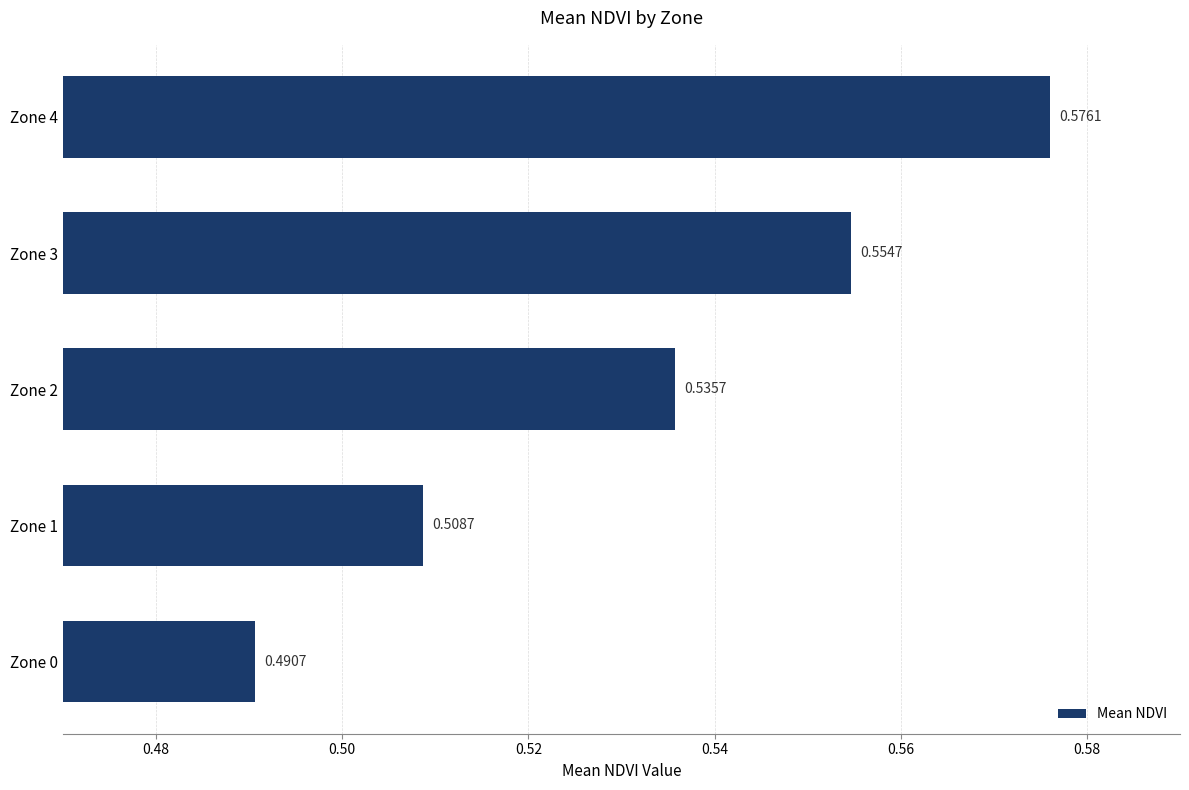

Which has a higher value, Zone 4 or Zone 3?

Zone 4